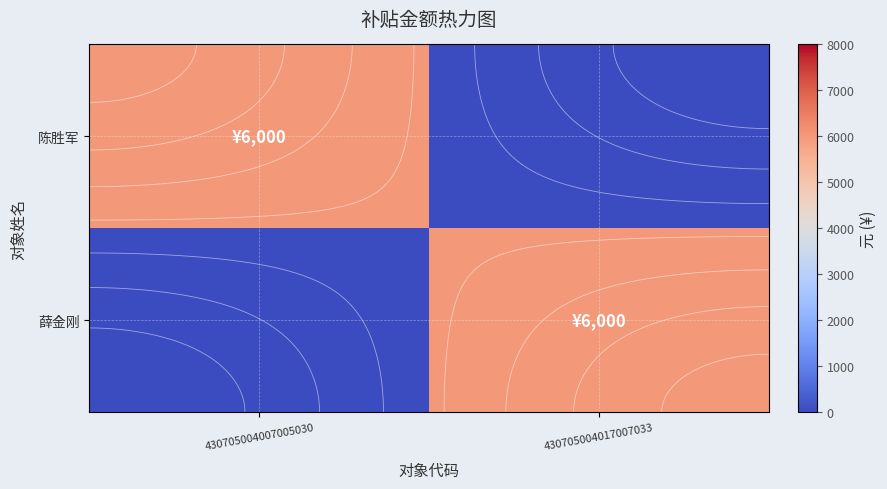

What is the total value across all series at 430705004007005030?

6000